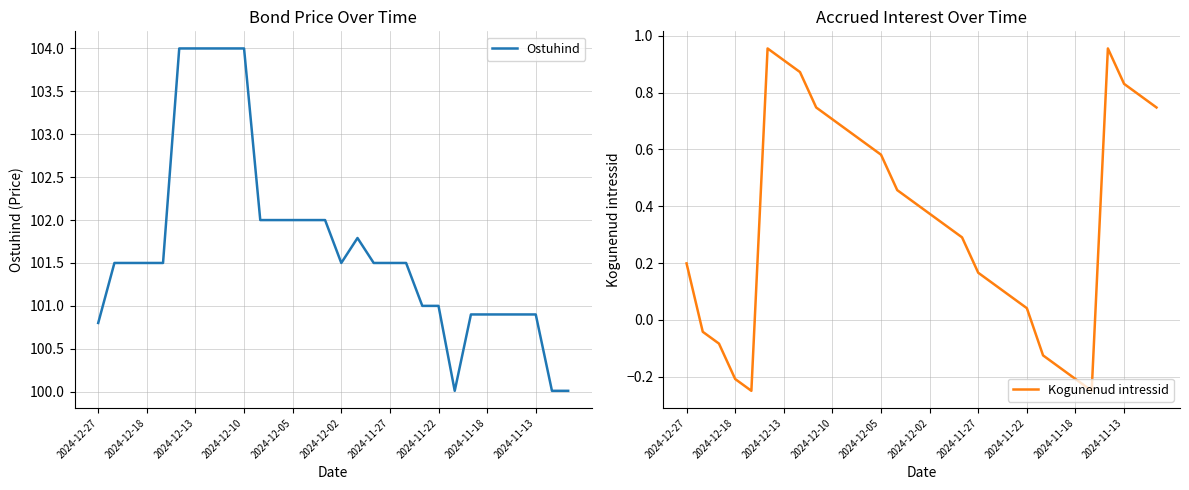

What is the sum of all Kogunenud intressid values?

10.5